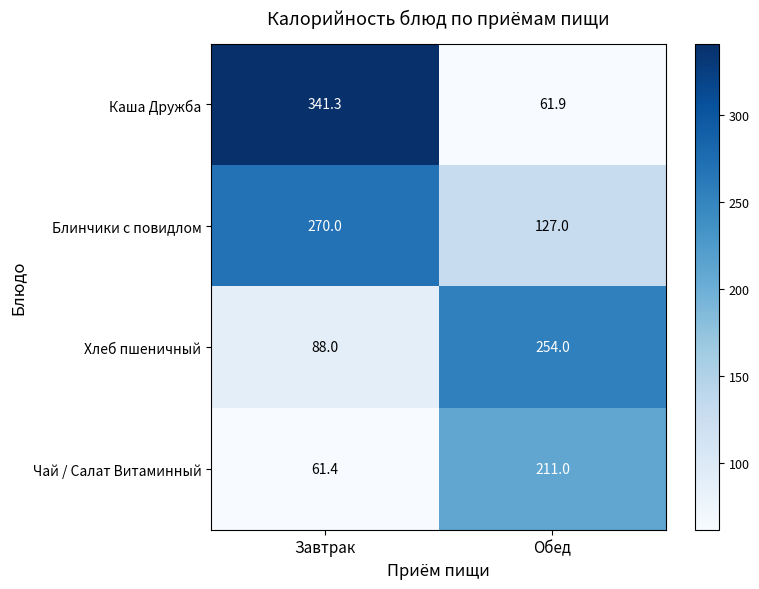

Which series has the largest range (max minus min)?

Каша Дружба